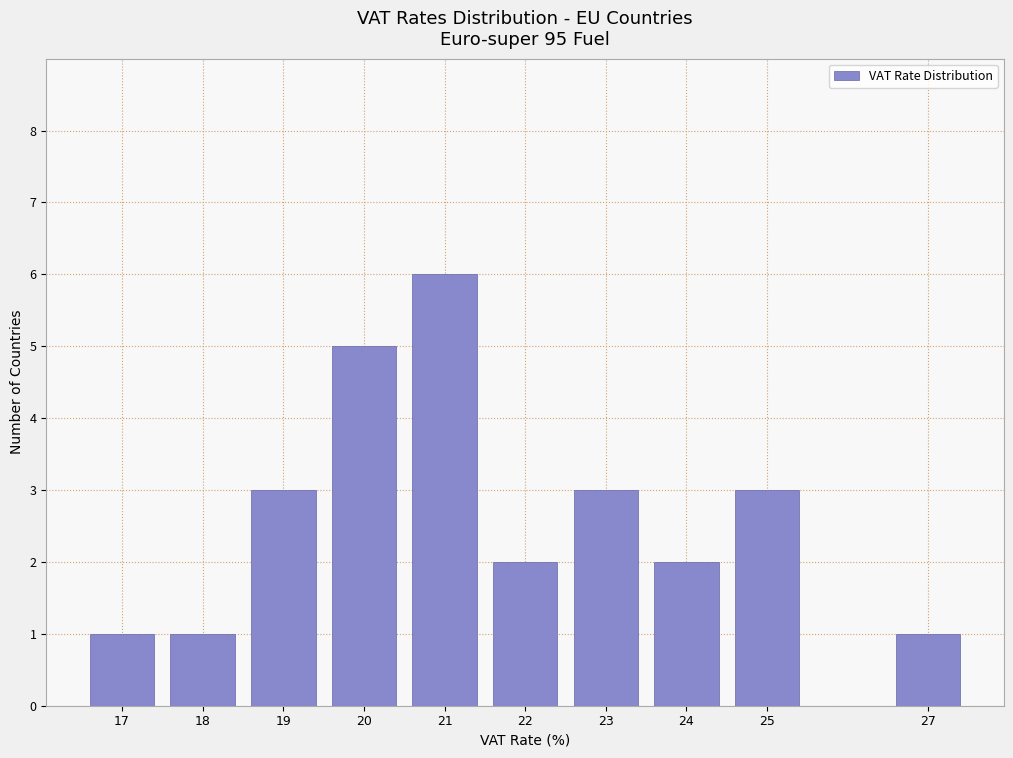

Reading right to left, what are all the values shown in this chart?

1	3	2	3	2	6	5	3	1	1